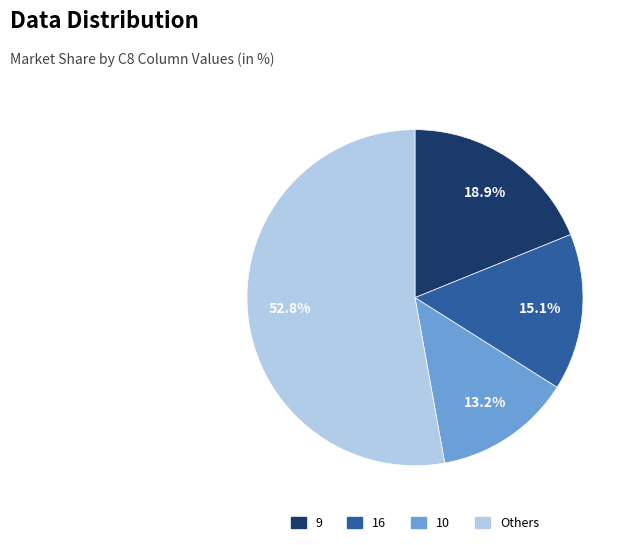

To the nearest percent, what is the difference between the largest and smallest slice percentages?

40%